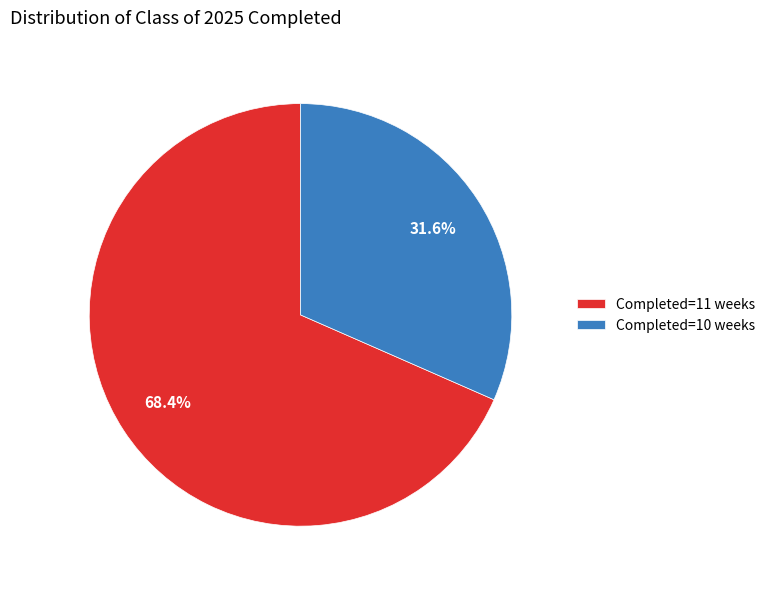

Rank the categories by value from lowest to highest.

Completed=10 weeks, Completed=11 weeks